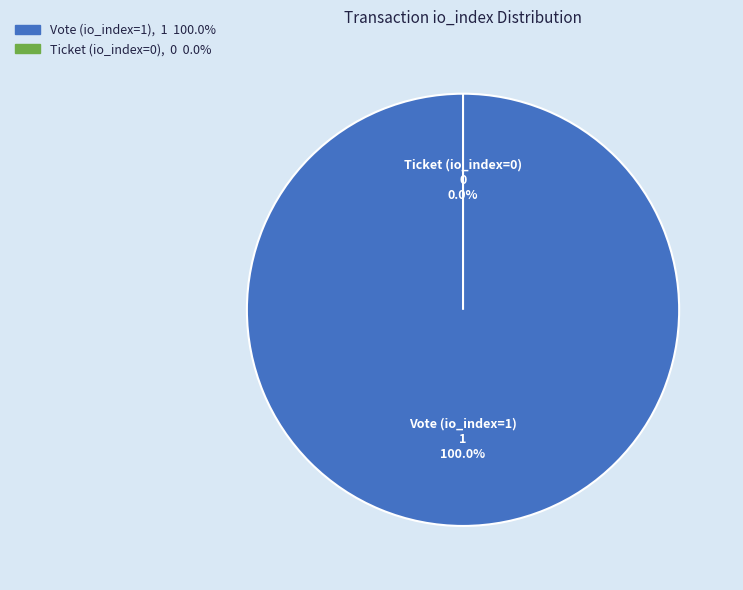

What is the change in value from Vote (io_index=1) to Ticket (io_index=0)?

-1